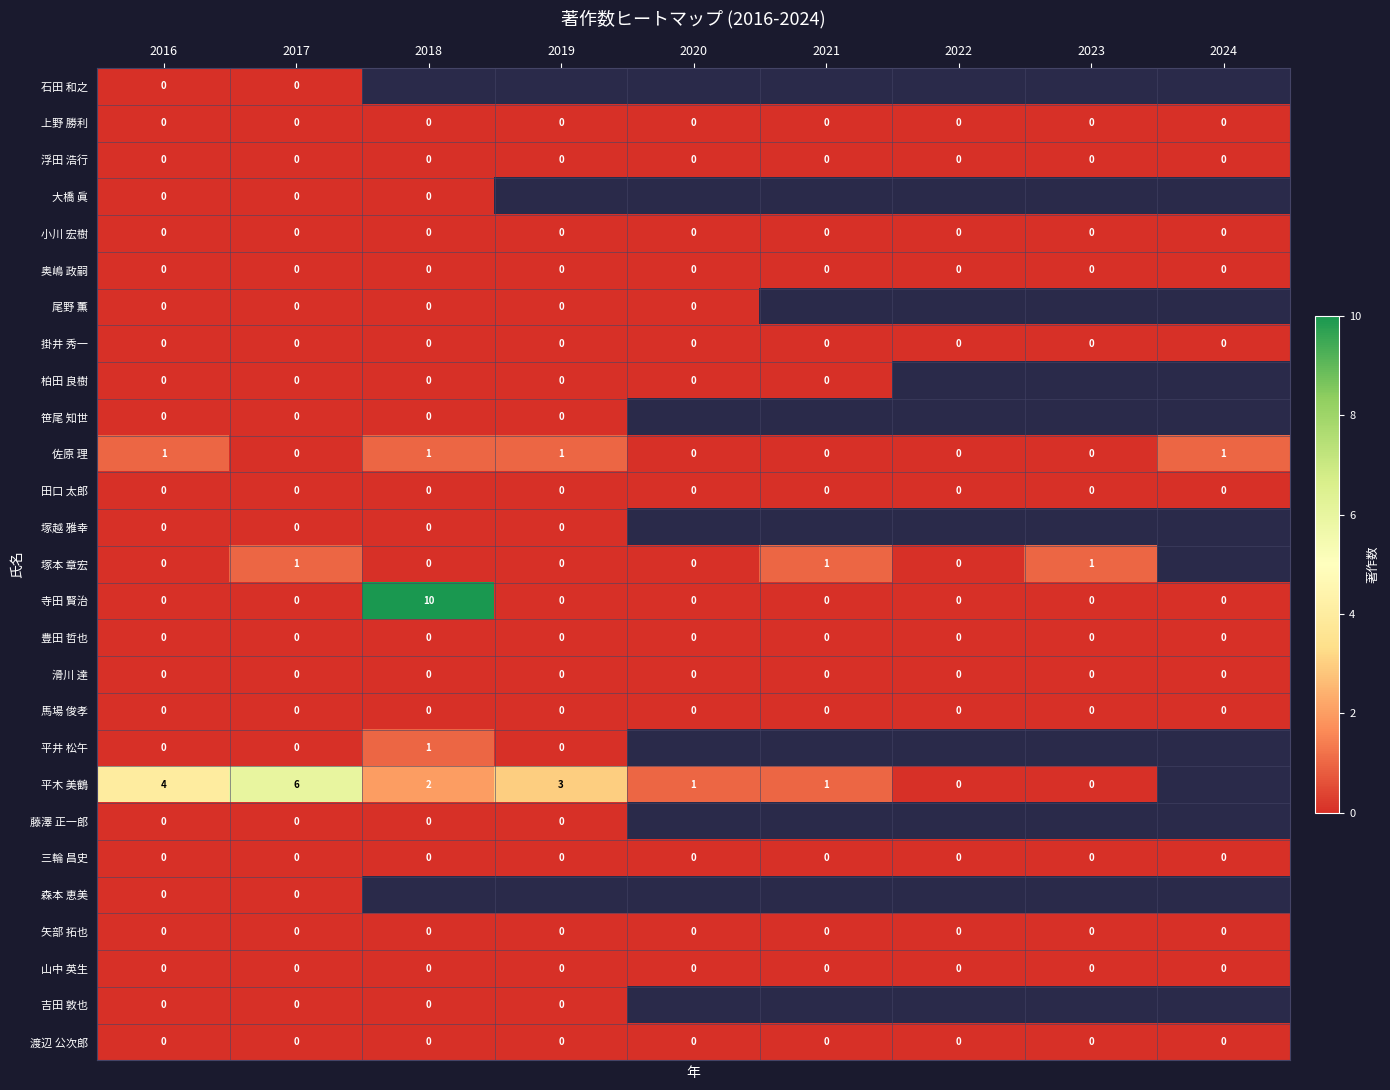

Count the 寺田 賢治 values in the range 0 to 1.

8